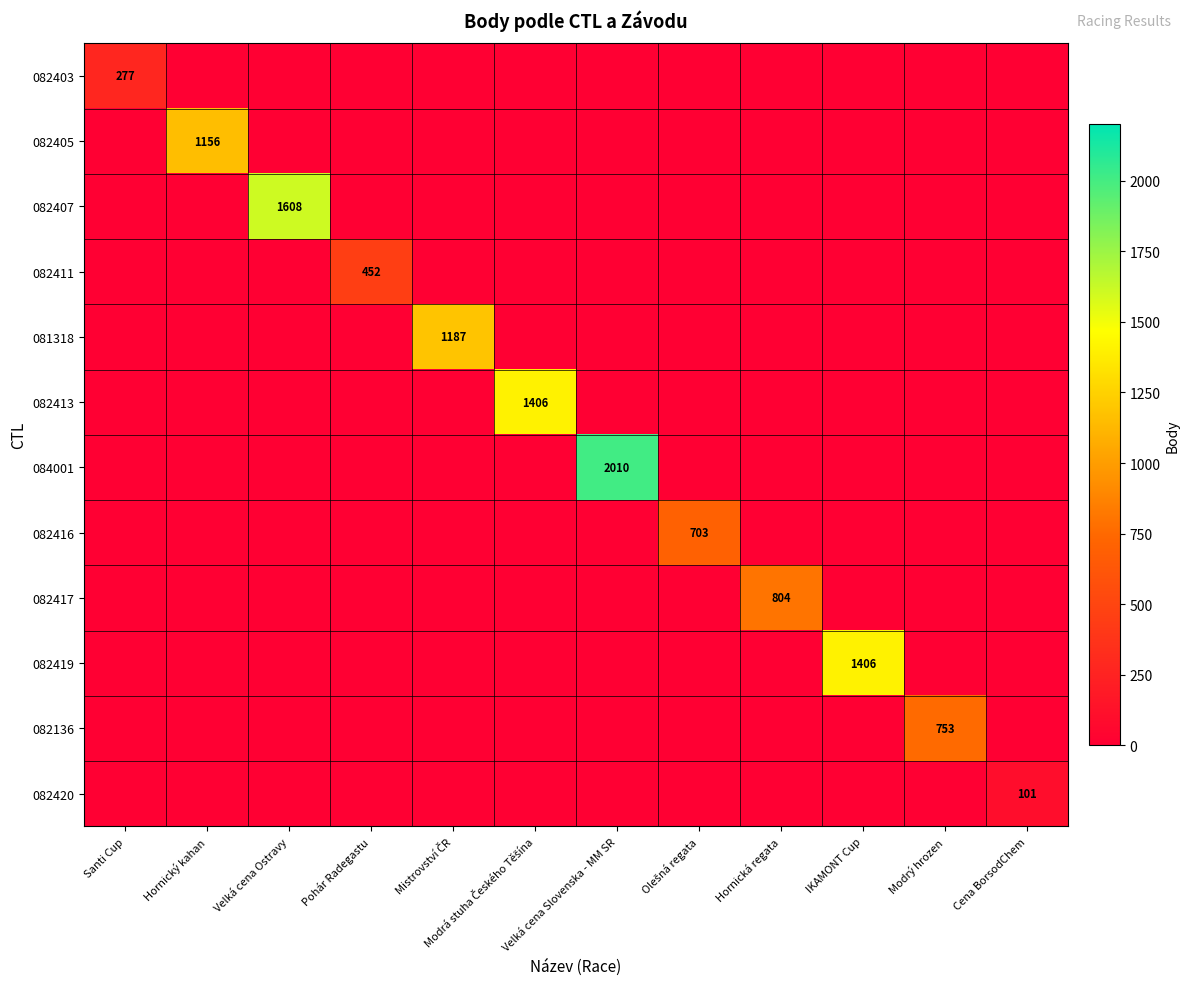

List the labels in order of 082411 value, smallest first.

Santi Cup, Hornický kahan, Velká cena Ostravy, Mistrovství ČR, Modrá stuha Českého Těšína, Velká cena Slovenska - MM SR, Olešná regata, Hornická regata, IKAMONT Cup, Modrý hrozen, Cena BorsodChem, Pohár Radegastu